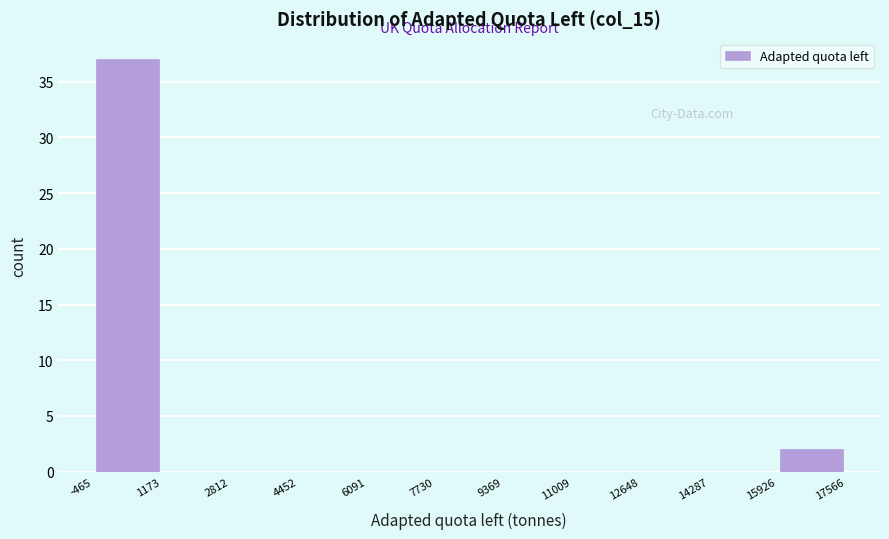

Reading left to right, transcribe this chart: for each bar, give the range it covers on the x-axis and its height. The values are not printed on the chart, so give them approximately, as read against the axis.

-465 to 1173: 37
1173 to 2812: 0
2812 to 4452: 0
4452 to 6091: 0
6091 to 7730: 0
7730 to 9369: 0
9369 to 11009: 0
11009 to 12648: 0
12648 to 14287: 0
14287 to 15926: 0
15926 to 17566: 2